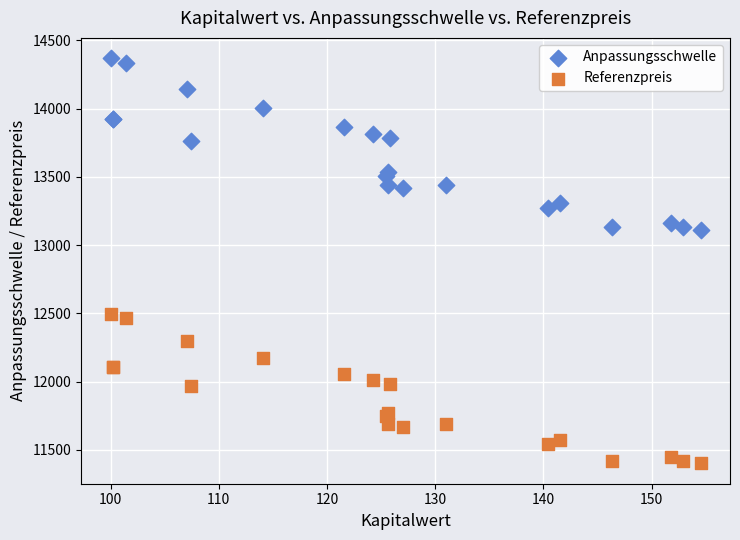

What are all the series names shown in the legend?

Anpassungsschwelle, Referenzpreis